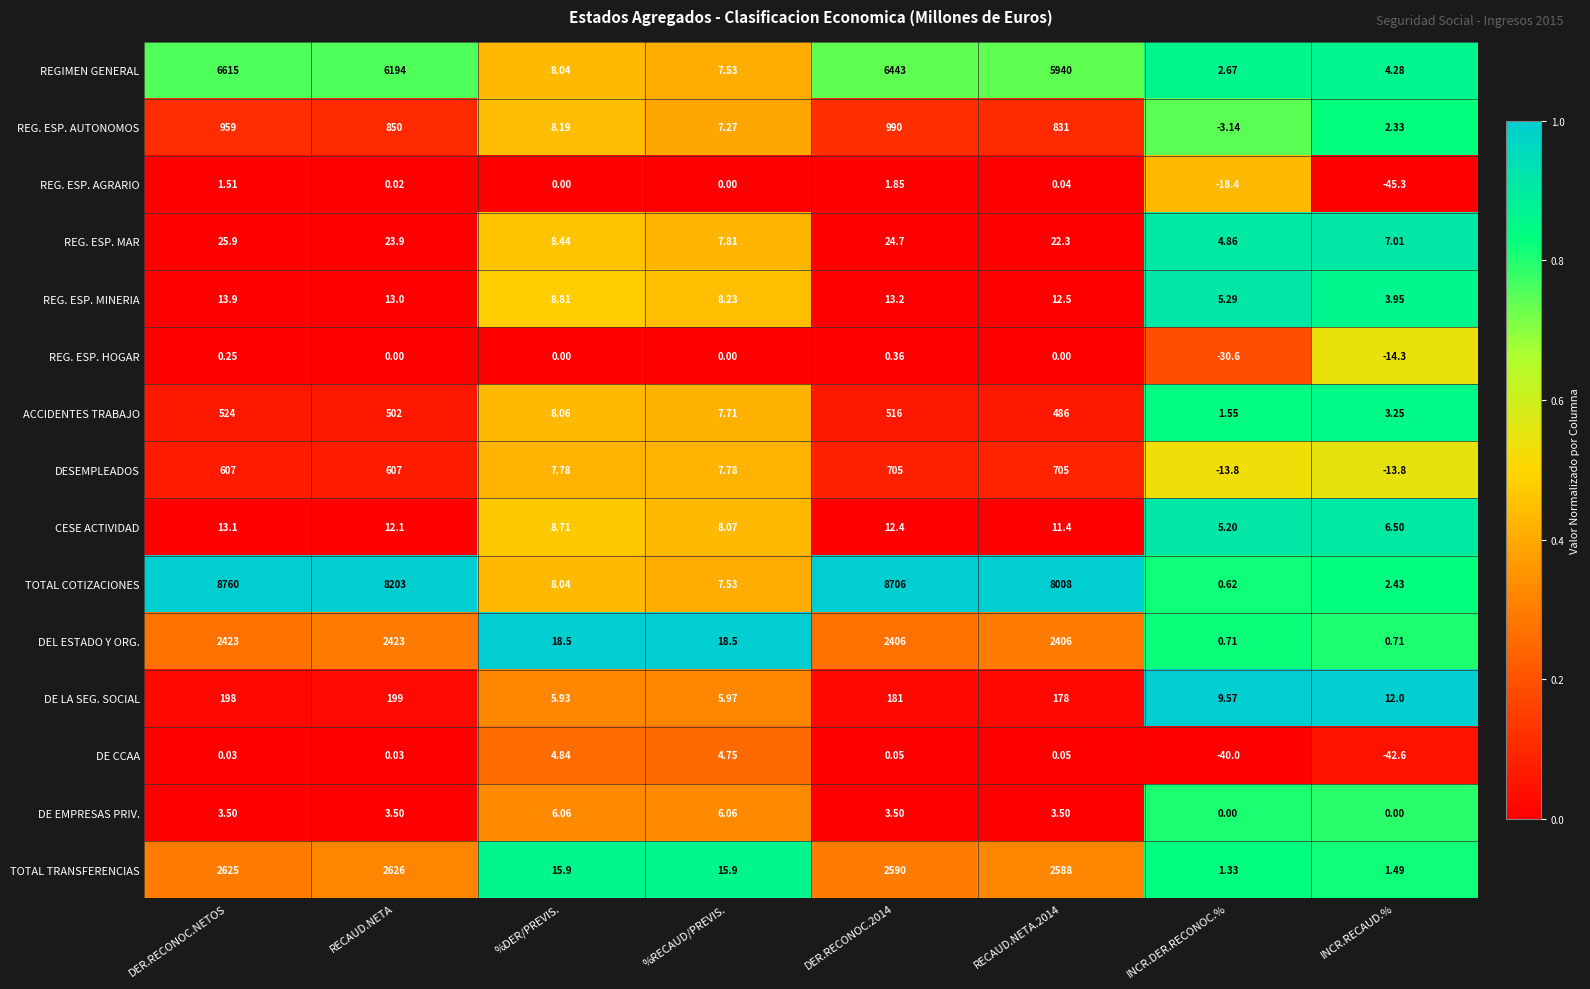

At INCR.RECAUD.%, list the series in order from smallest to largest.

REG. ESP. AGRARIO, DE CCAA, REG. ESP. HOGAR, DESEMPLEADOS, DE EMPRESAS PRIV., DEL ESTADO Y ORG., TOTAL TRANSFERENCIAS, REG. ESP. AUTONOMOS, TOTAL COTIZACIONES, ACCIDENTES TRABAJO, REG. ESP. MINERIA, REGIMEN GENERAL, CESE ACTIVIDAD, REG. ESP. MAR, DE LA SEG. SOCIAL